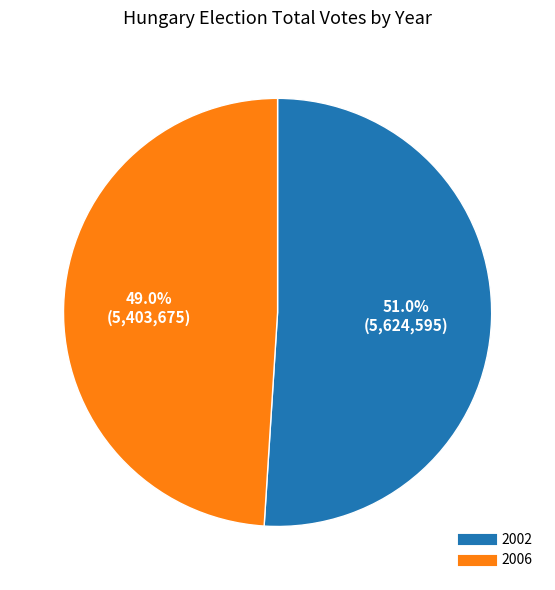

To the nearest percent, what is the difference between the 2006 and 2002 slice percentages?

2%